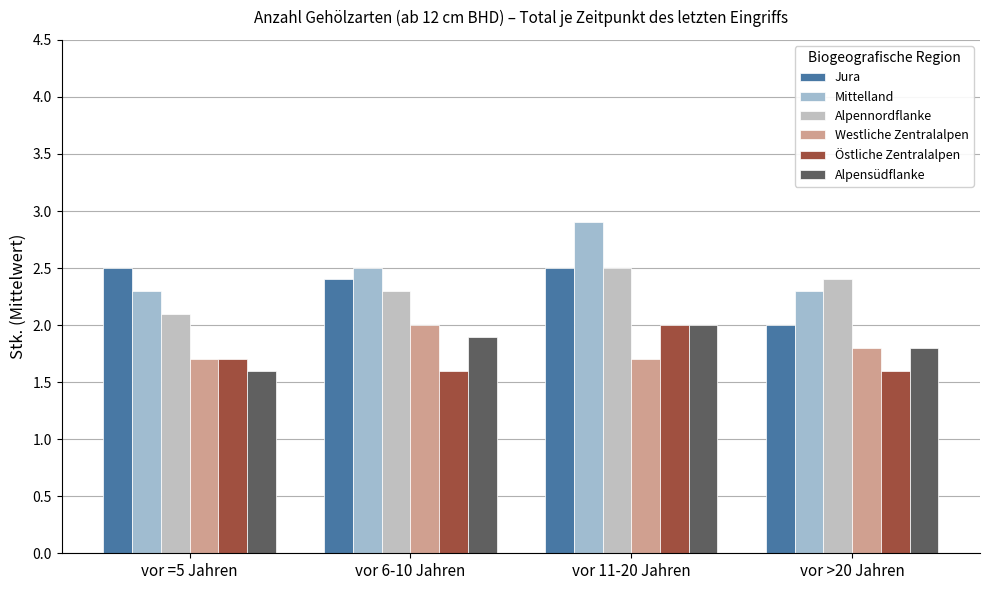

The value of Westliche Zentralalpen at vor 6-10 Jahren is 1.0. True or false?

False